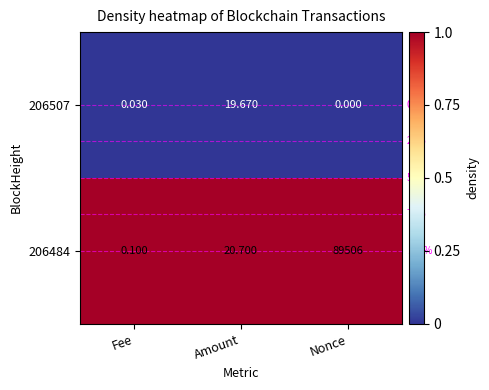

At which category does the chart reach its peak across all series?

Nonce